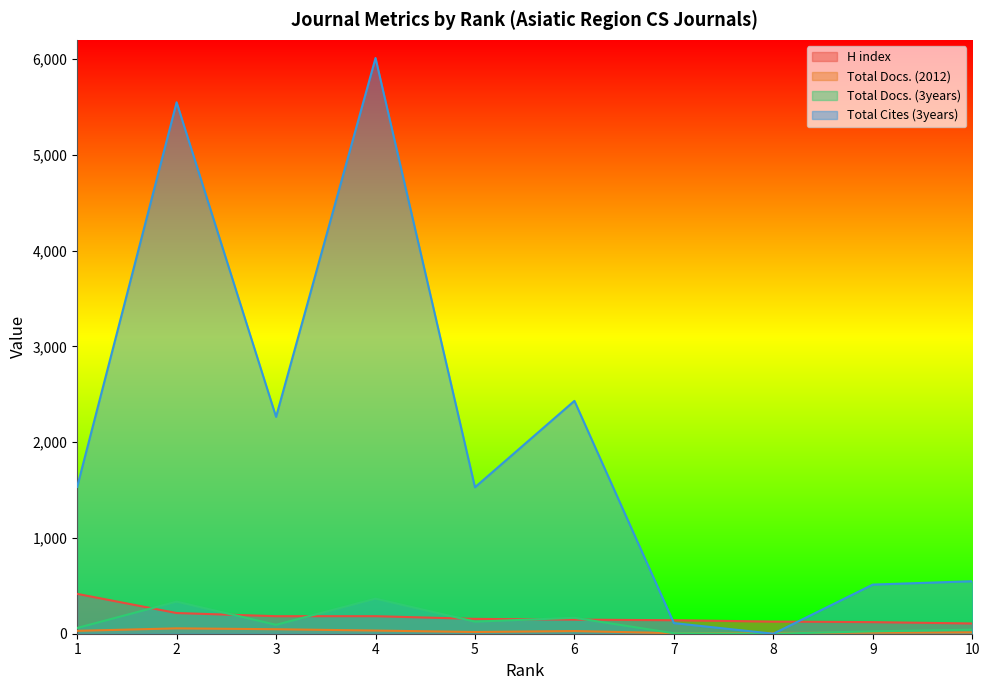

Is it true that Total Docs. (2012) equals 56 at 2?

True